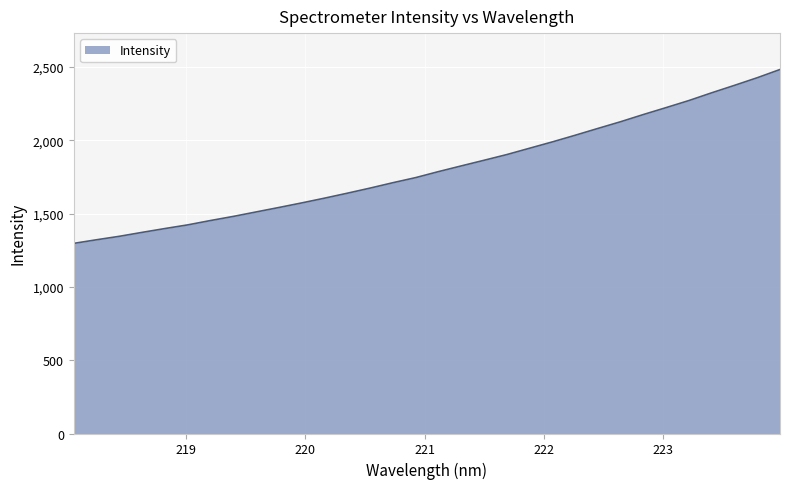

What is the maximum value shown in the chart?

2482.0